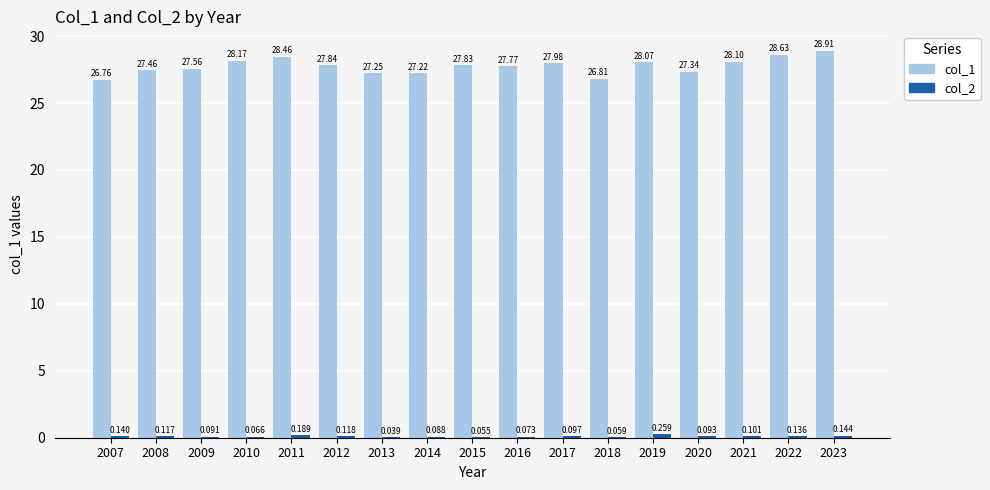

List the series in order of their overall mean, highest first.

col_1, col_2